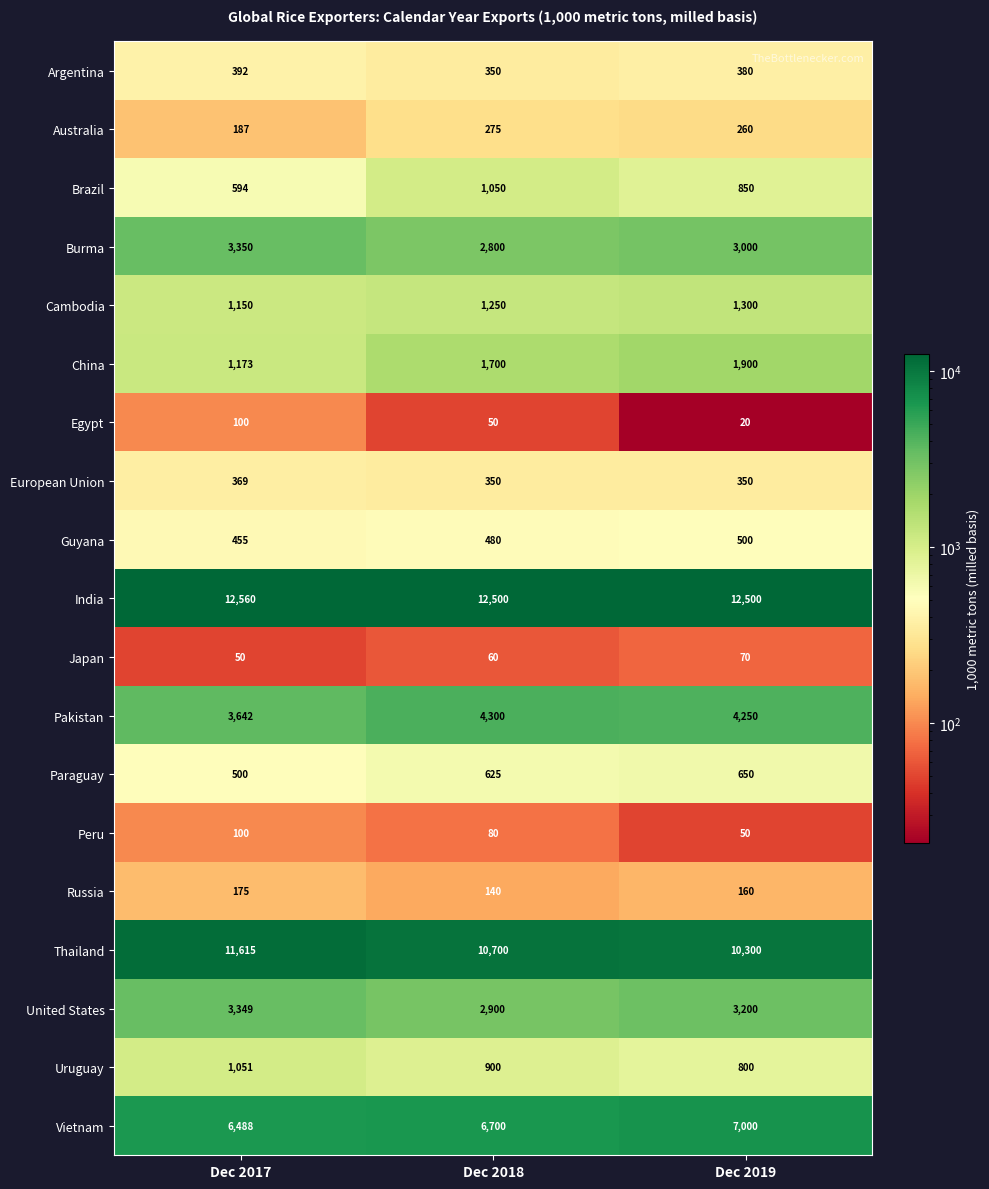

Rank the categories by Peru value from lowest to highest.

Dec 2019, Dec 2018, Dec 2017